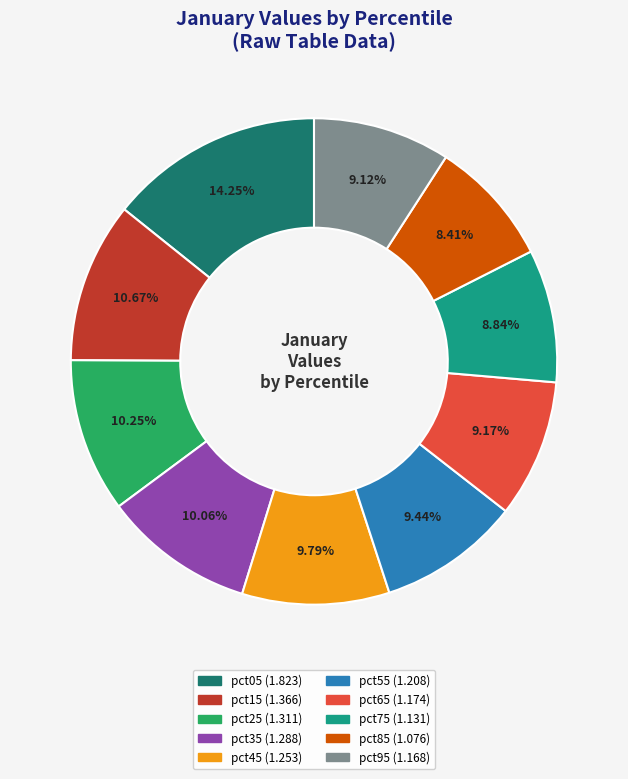

Approximately how many times larger is the value at pct45 compared to pct15?

0.9